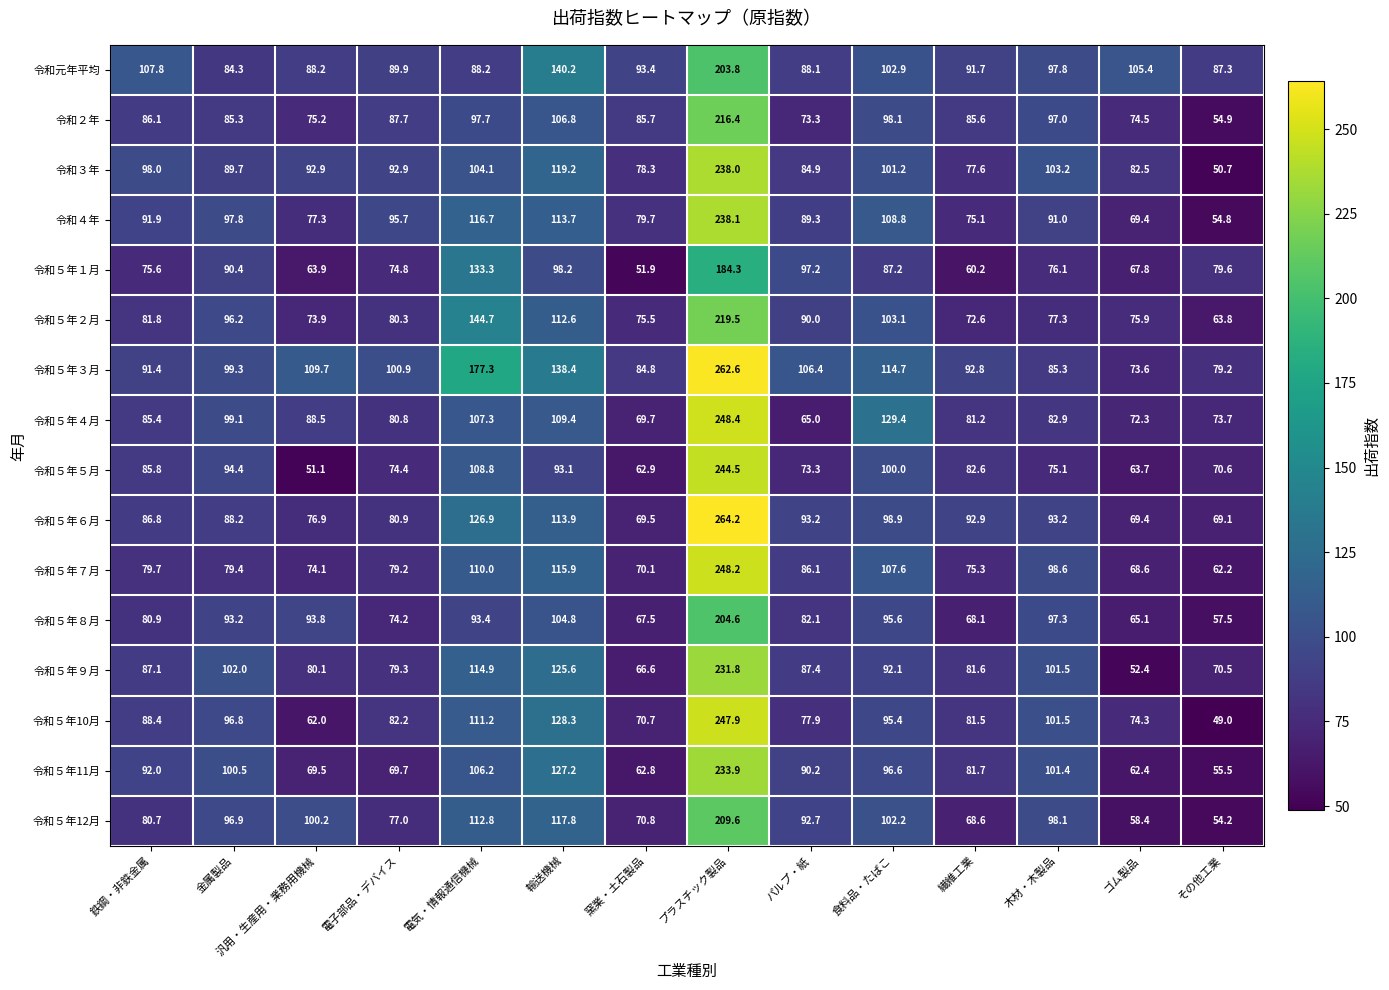

Between プラスチック製品 and 繊維工業, which series saw the biggest shift?

令和５年７月